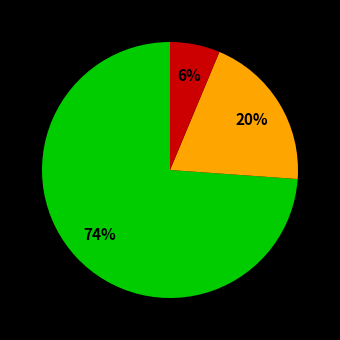

Is there a majority slice in this chart?

Yes